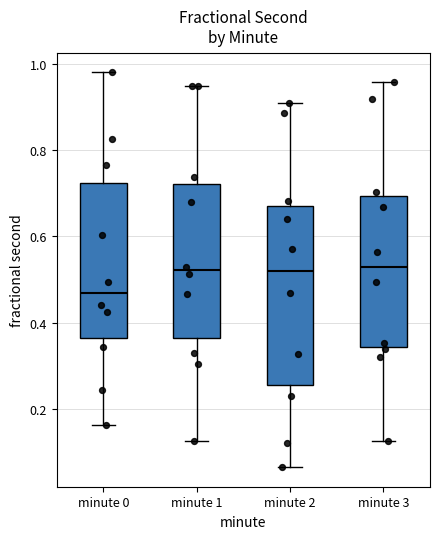

Reading left to right, read every box against the y-axis: the position of its median line, the range the box covers, and the ends of its whiskers. The values are not printed on the chart, so give them approximately, as read against the axis.

minute 0: median 0.46, box 0.36 to 0.72, whiskers 0.16 to 0.98
minute 1: median 0.52, box 0.36 to 0.72, whiskers 0.12 to 0.94
minute 2: median 0.52, box 0.26 to 0.68, whiskers 0.06 to 0.90
minute 3: median 0.52, box 0.34 to 0.70, whiskers 0.12 to 0.96